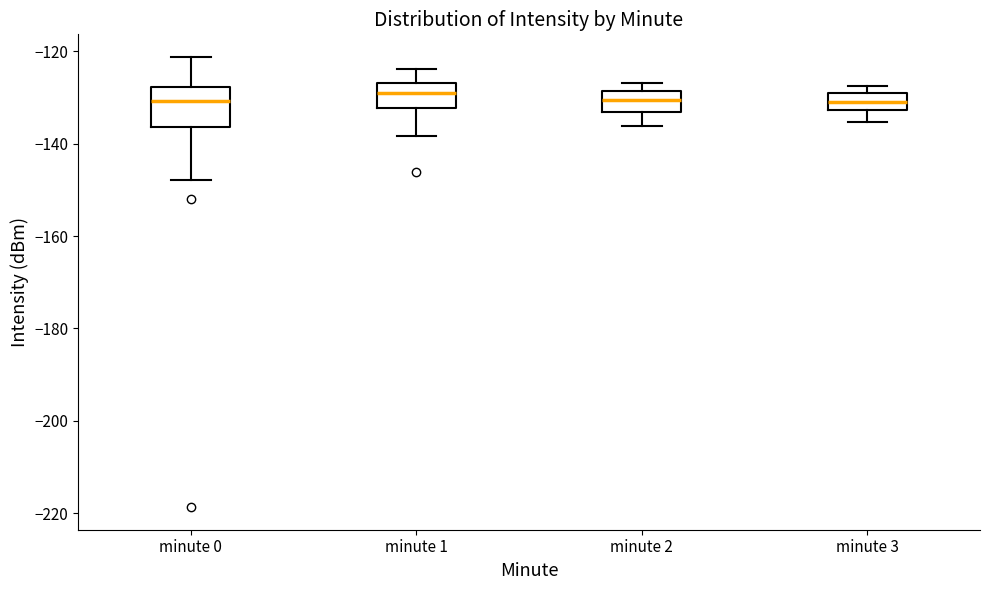

Reading left to right, read every box against the y-axis: the position of its median line, the range the box covers, and the ends of its whiskers. The values are not printed on the chart, so give them approximately, as read against the axis.

minute 0: median -130, box -136 to -128, whiskers -148 to -122
minute 1: median -130, box -132 to -126, whiskers -138 to -124
minute 2: median -130, box -134 to -128, whiskers -136 to -126
minute 3: median -130 (inside the box), box -132 to -130, whiskers -136 to -128